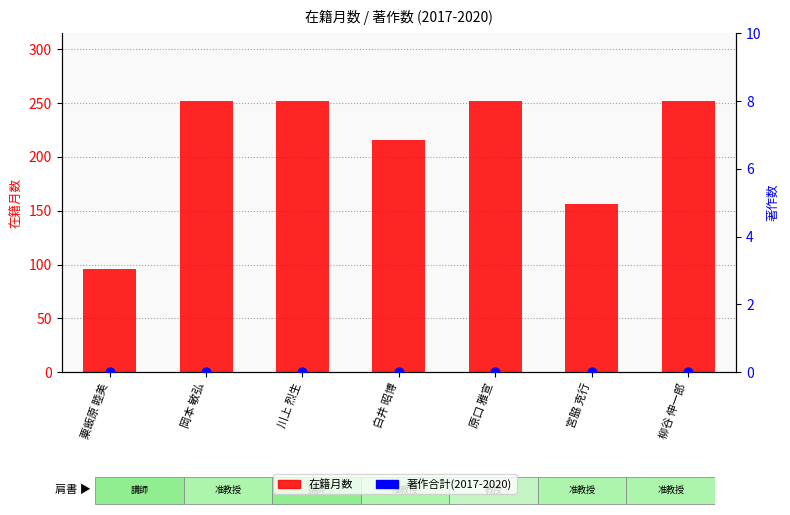

At how many categories does at least one series exceed 8?

7